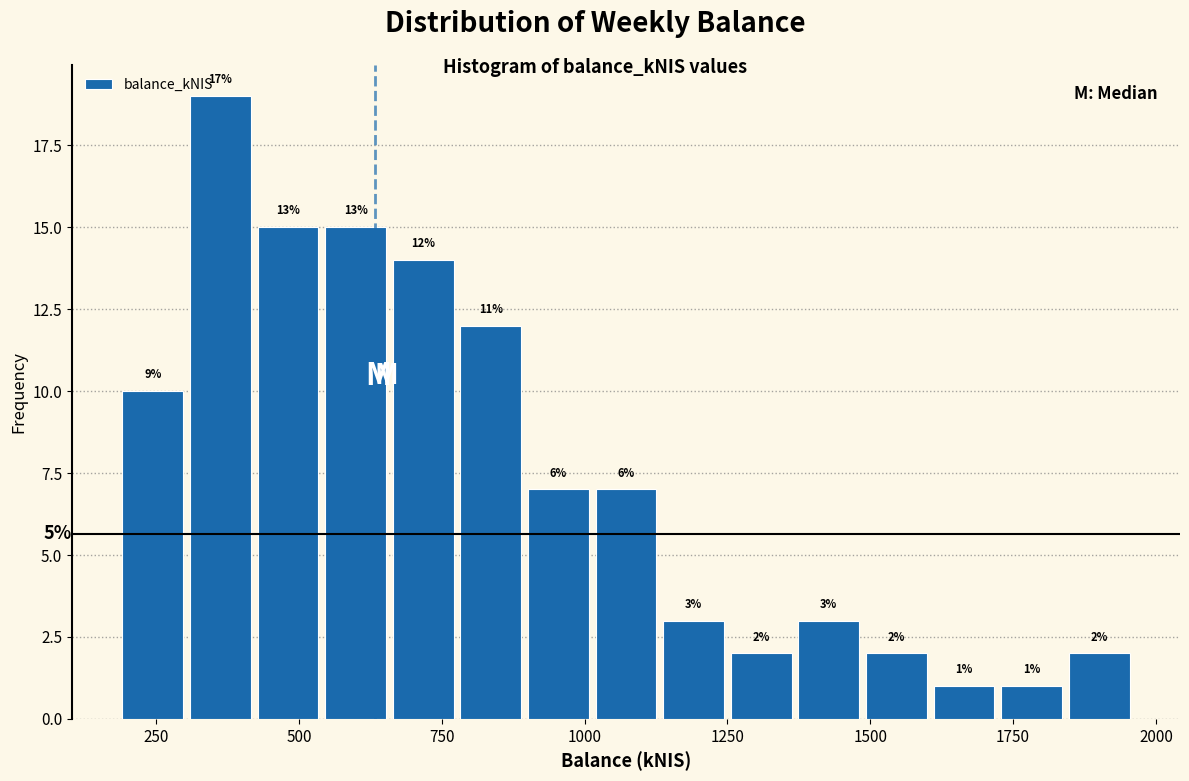

Around what value on the x-axis is the tallest bar? Give the approximate position of its centre, as read against the axis.

350